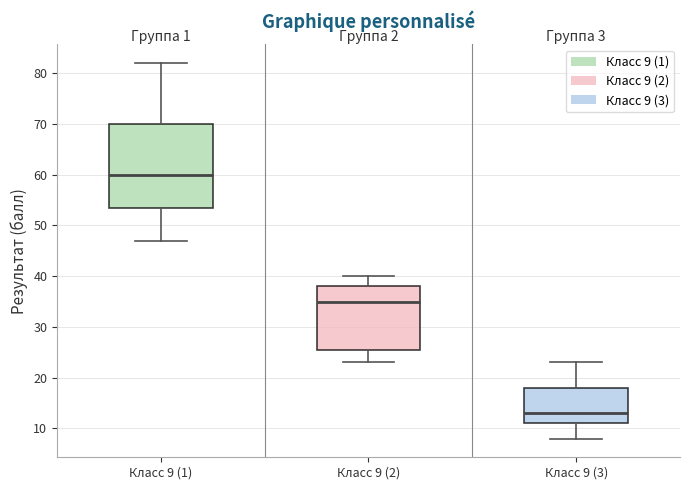

Which box is the tallest, from its lower edge to its upper edge?

Класс 9 (1)